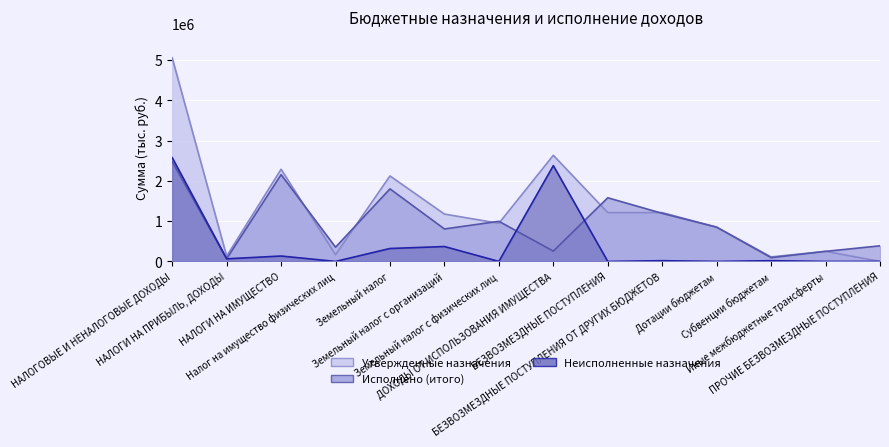

True or false: Утвержденные назначения has a value of 1775573.9 at БЕЗВОЗМЕЗДНЫЕ ПОСТУПЛЕНИЯ.

False